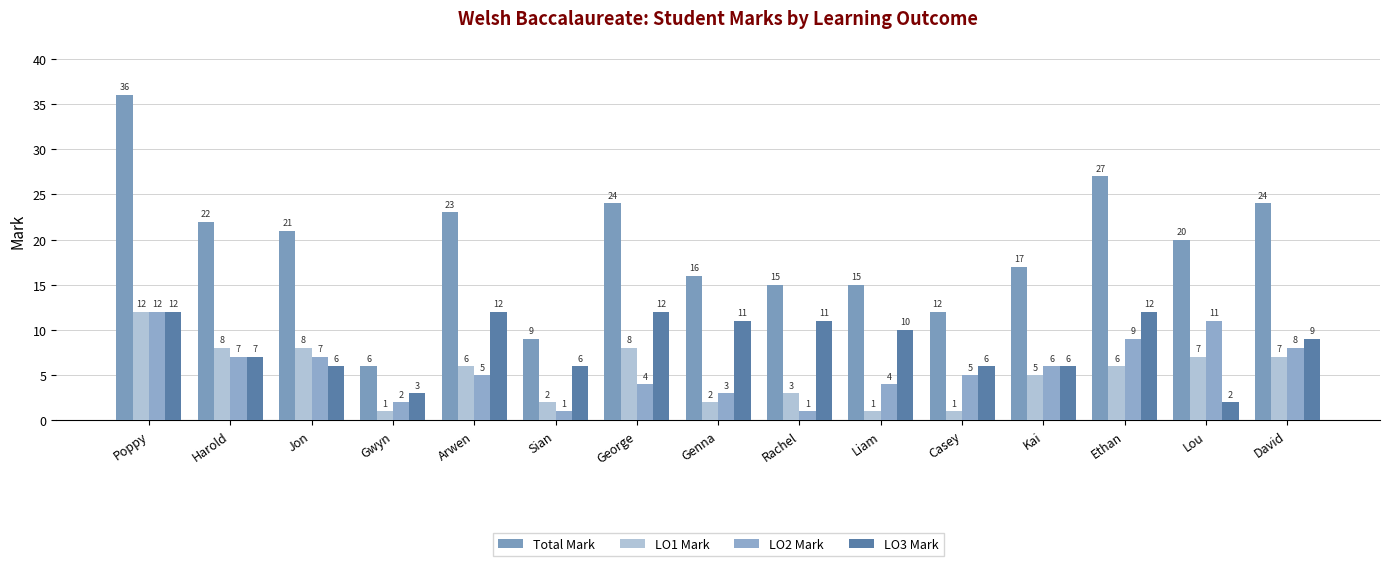

Does the chart contain stacked bars?

No